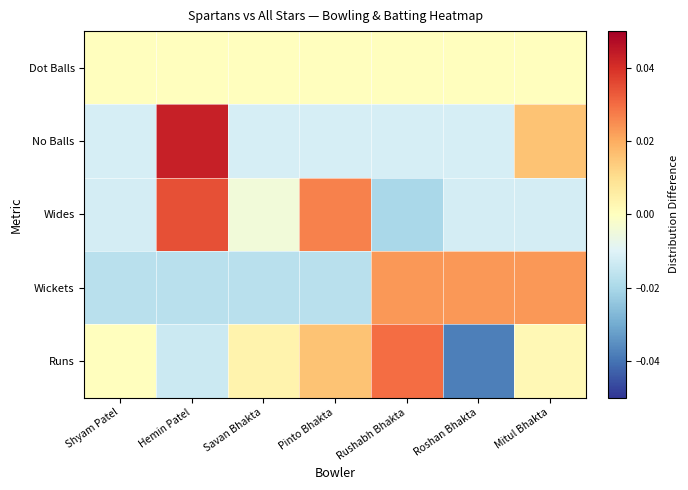

At Rushabh Bhakta, list the series in order from smallest to largest.

Wides, No Balls, Dot Balls, Wickets, Runs